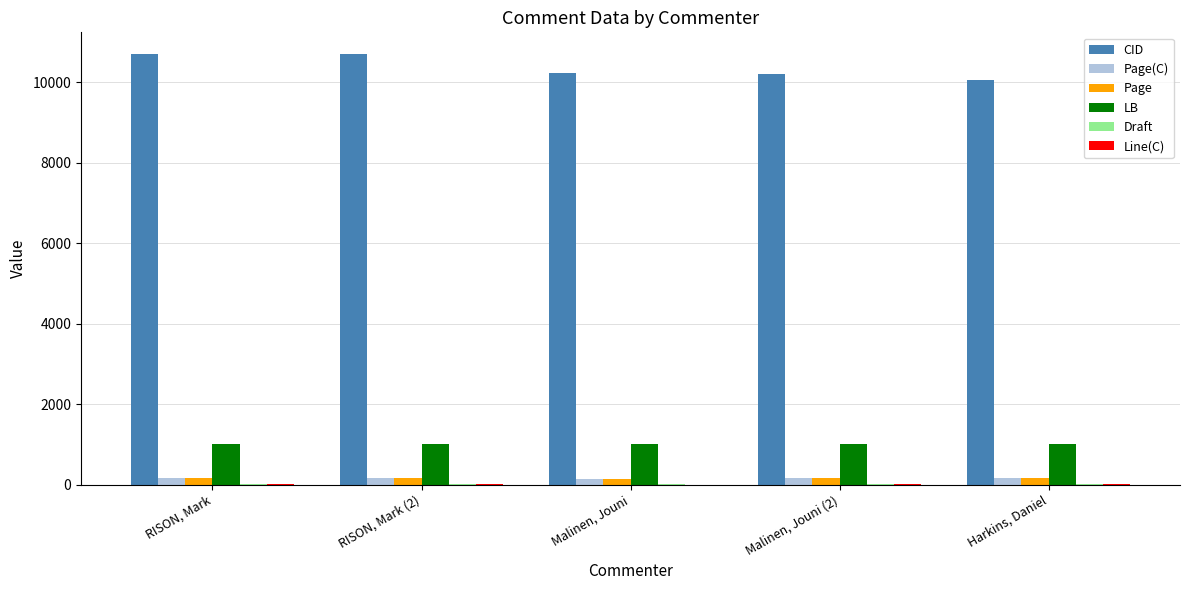

Is it true that CID equals 10051 at Harkins, Daniel?

True